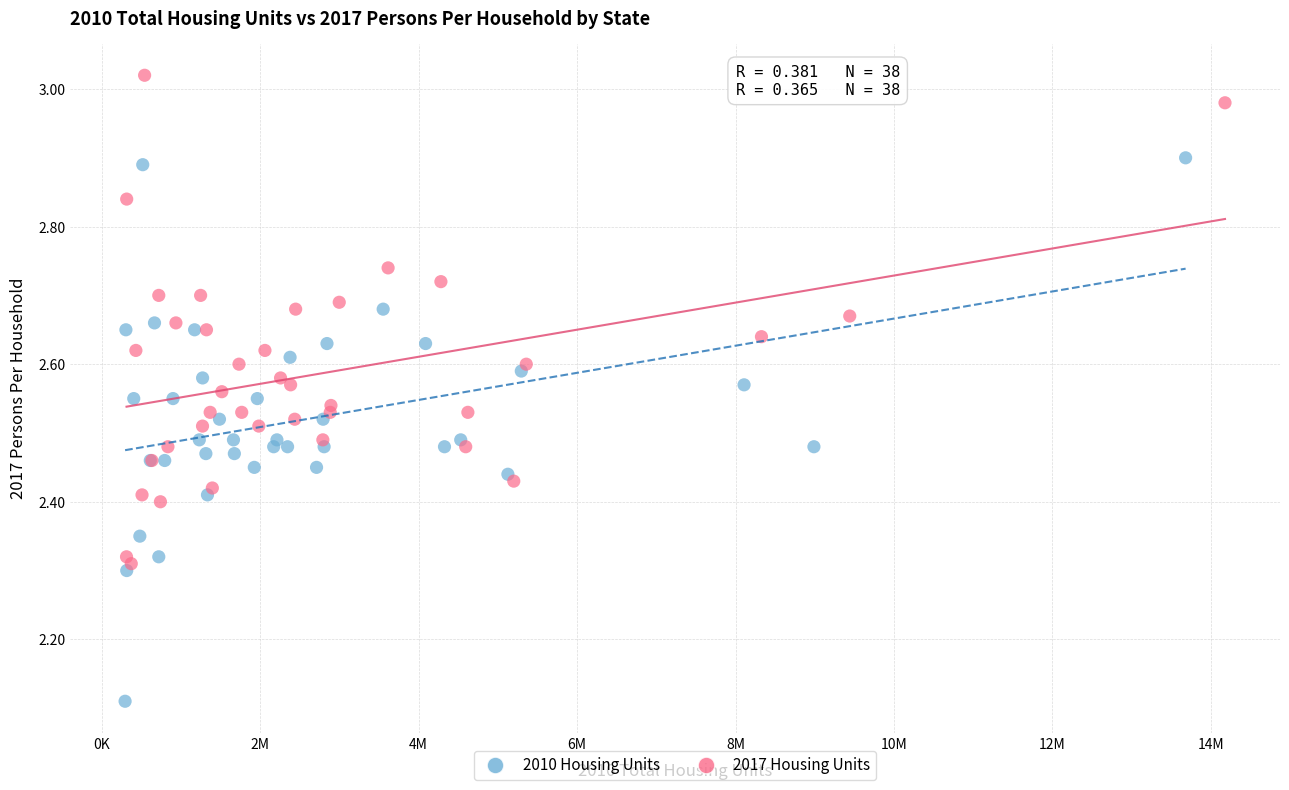

Which series has the widest spread of Y values?

2010 Housing Units